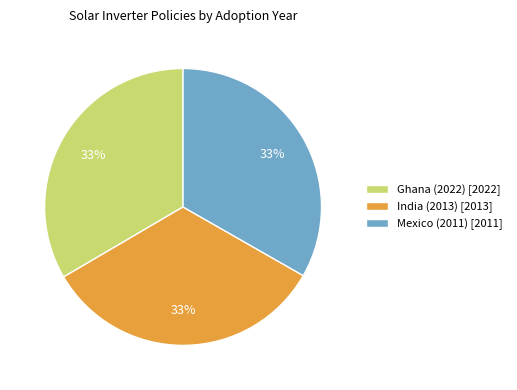

Approximately how many times larger is the value at Ghana (2022) [2022] compared to Mexico (2011) [2011]?

1.0